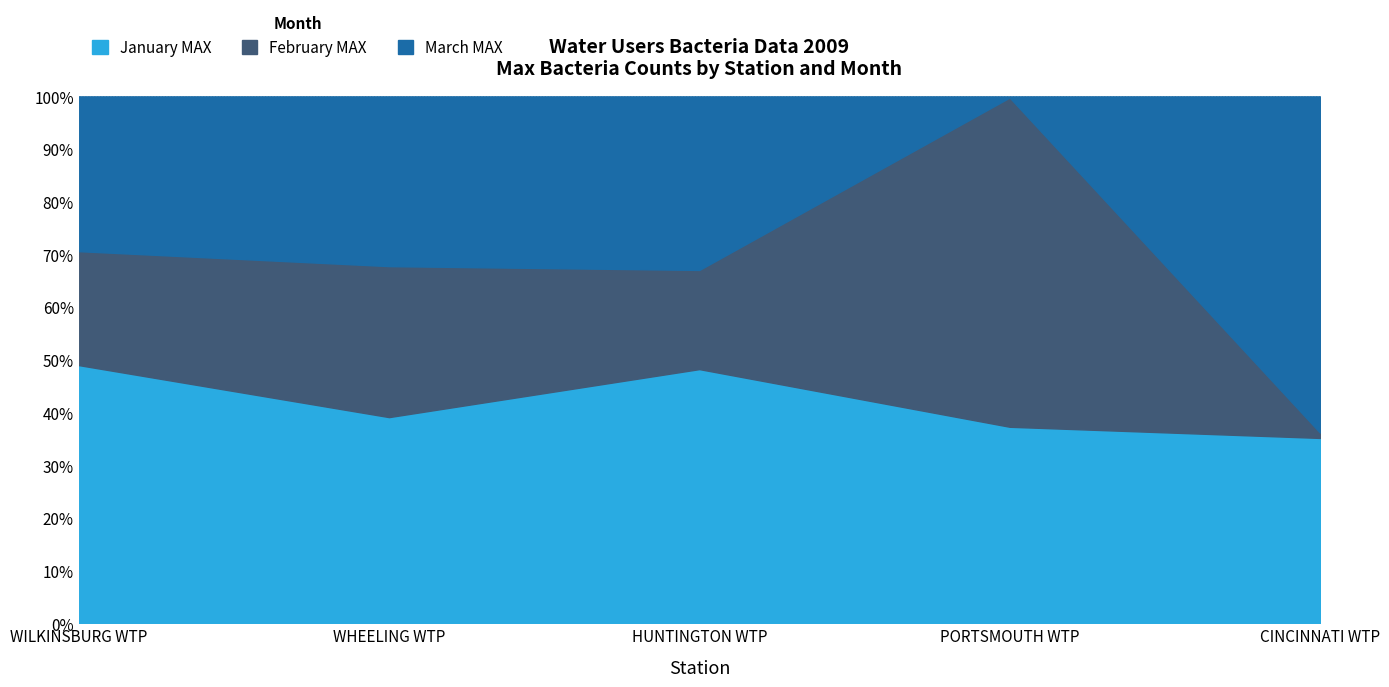

List the series in order of their overall mean, lowest first.

February MAX, March MAX, January MAX